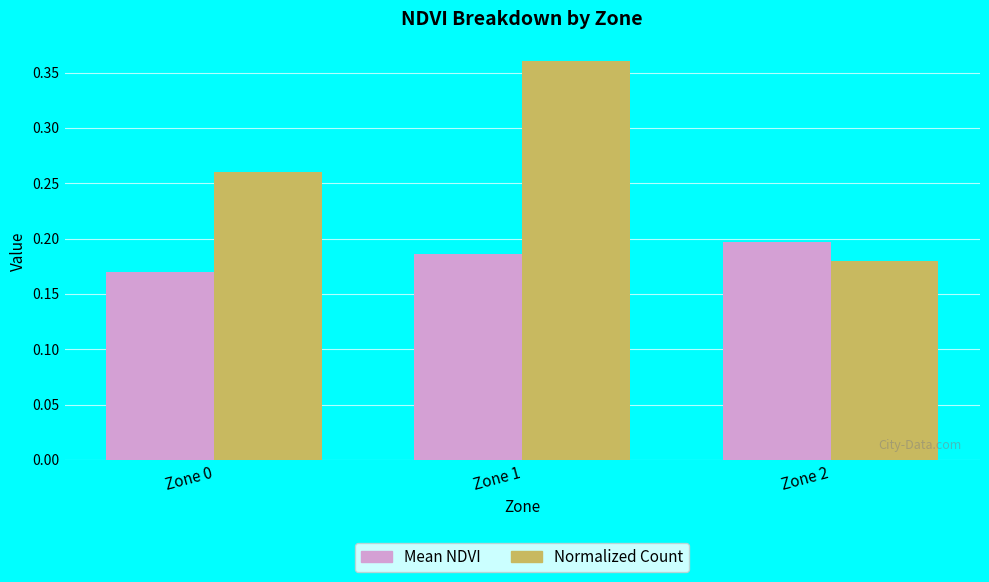

Which series changed the most between Zone 1 and Zone 2?

Normalized Count